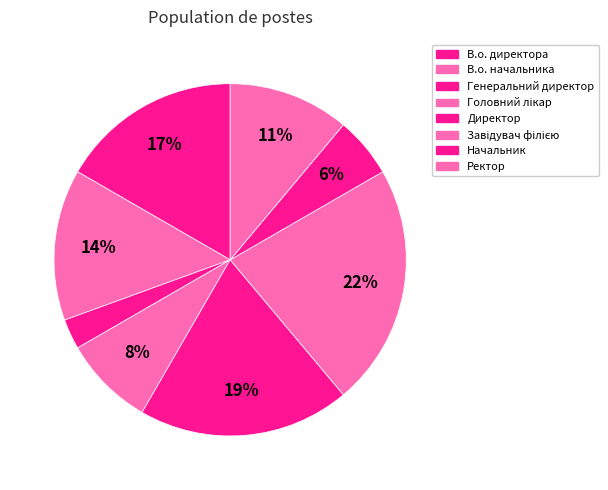

Count the number of slices in the pie.

8